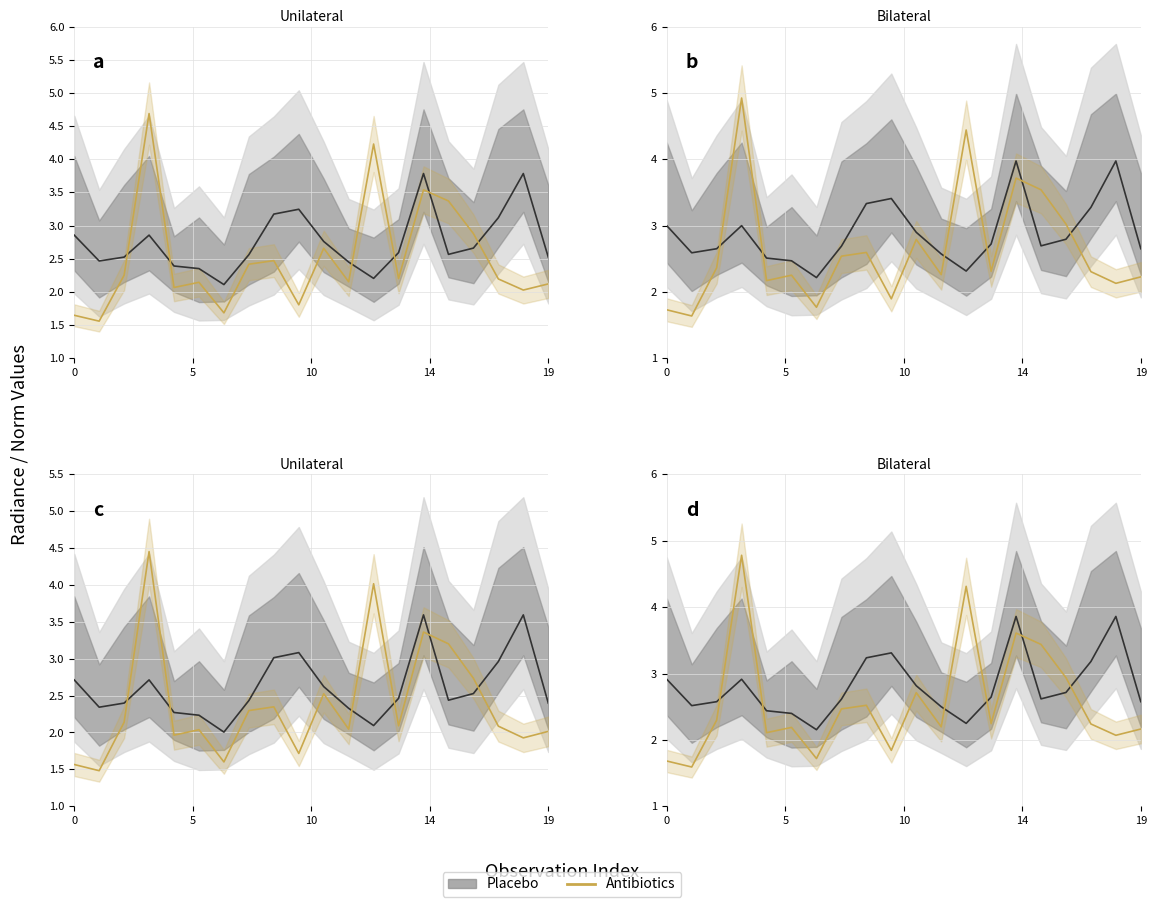

What is the smallest value displayed?

1.6